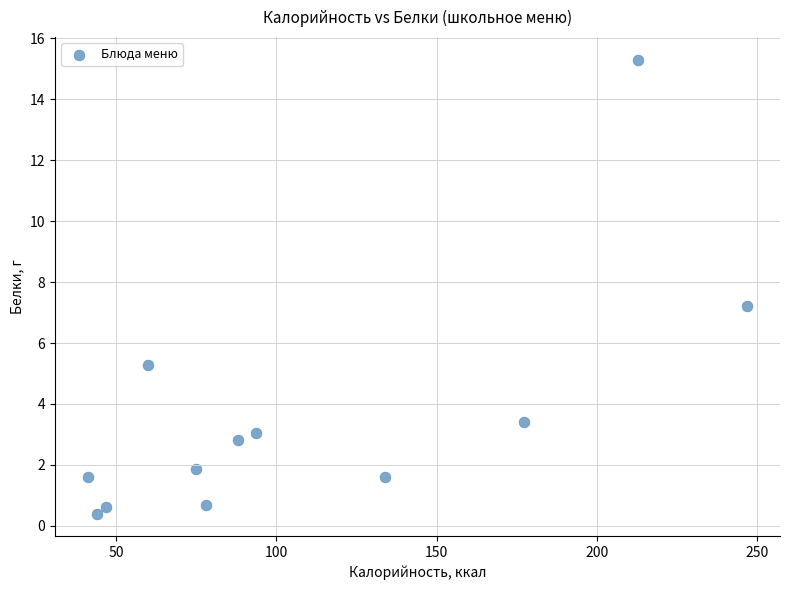

What Y value in the scatter plot is closest to 7?

7.2